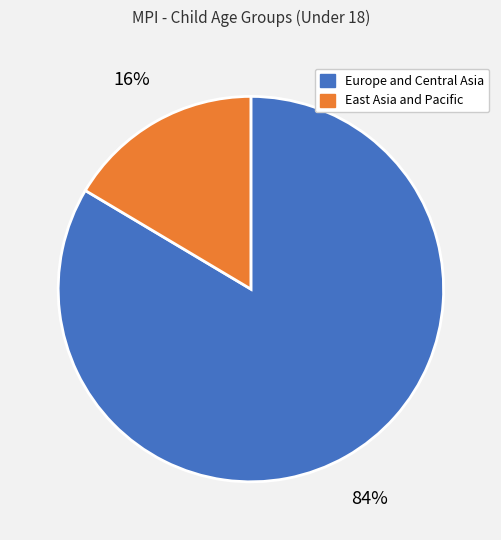

True or false: Europe and Central Asia accounts for 89% of the total.

False